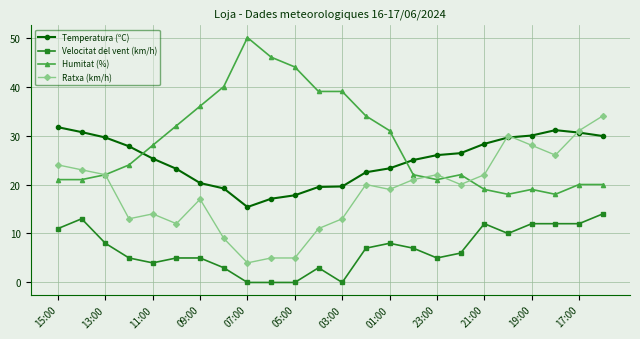

Rank the series by their maximum value, from highest to lowest.

Humitat (%), Ratxa (km/h), Temperatura (ºC), Velocitat del vent (km/h)